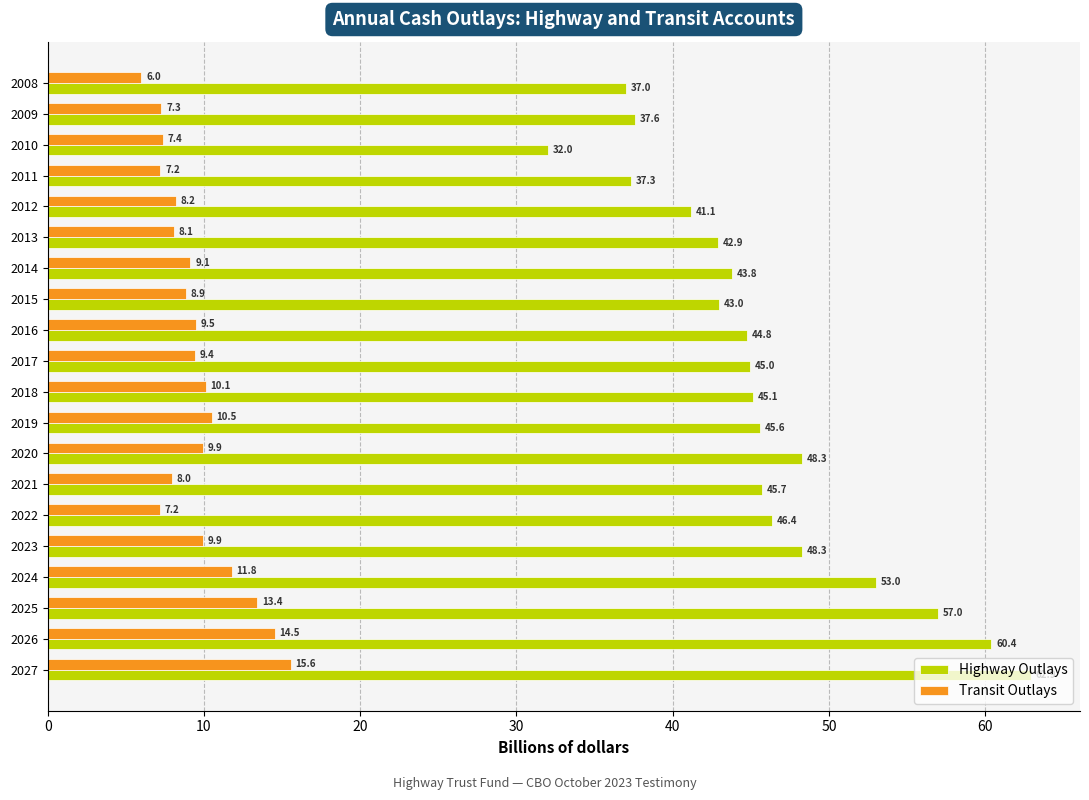

The Transit Outlays series shows 9.5 at 2016. True or false?

True